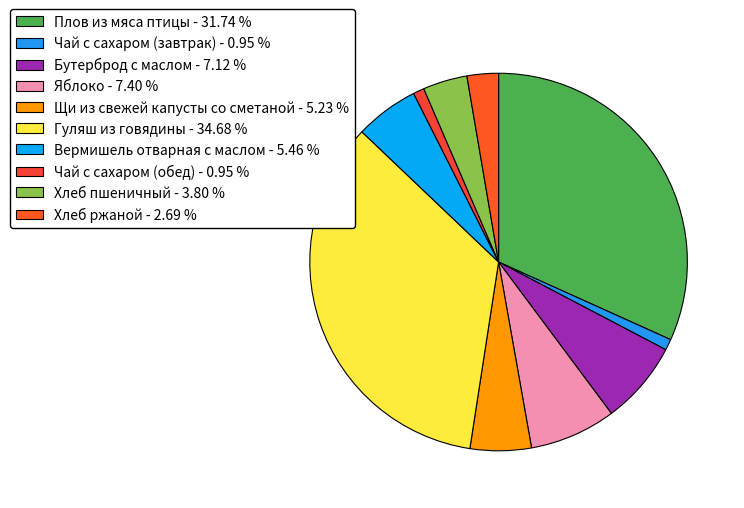

How many slices are in this pie chart?

10